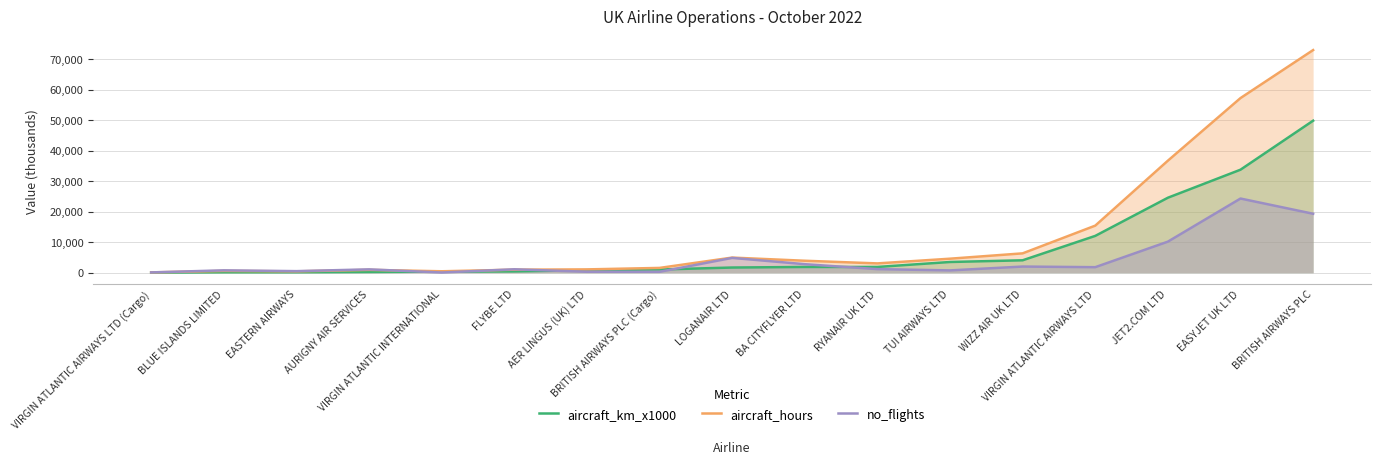

Where is the first local maximum for no_flights?

BLUE ISLANDS LIMITED